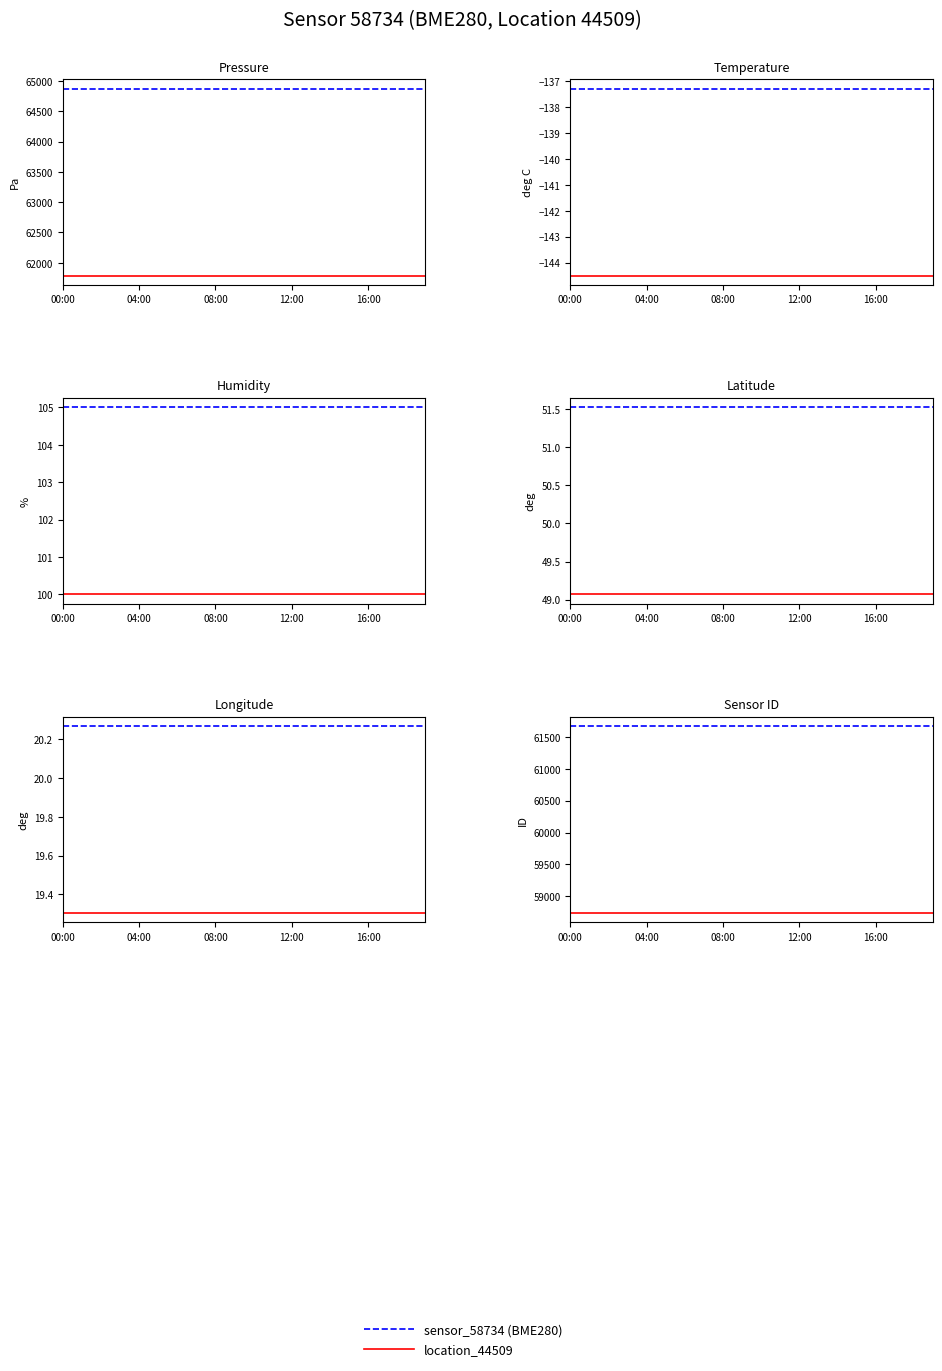

Which has a higher value, 8 or 04:00?

8